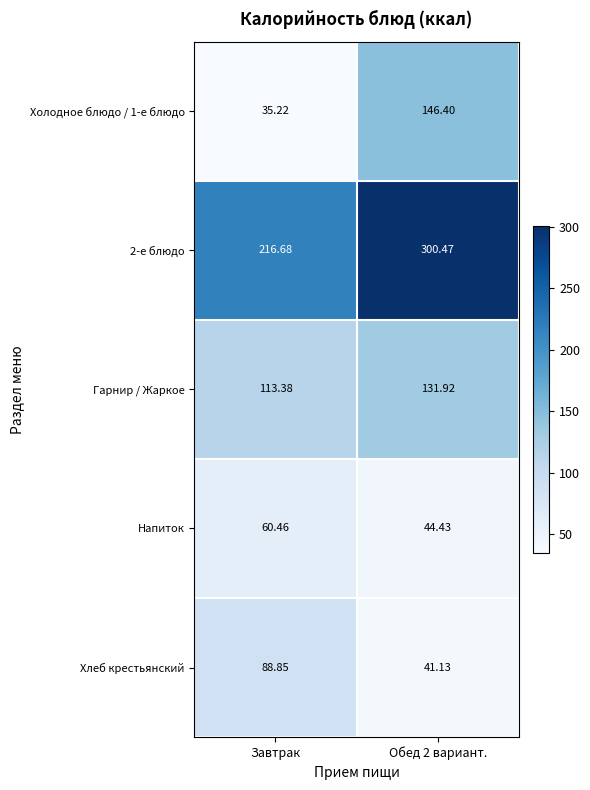

Which series changed the most between Завтрак and Обед 2 вариант.?

Холодное блюдо / 1-е блюдо